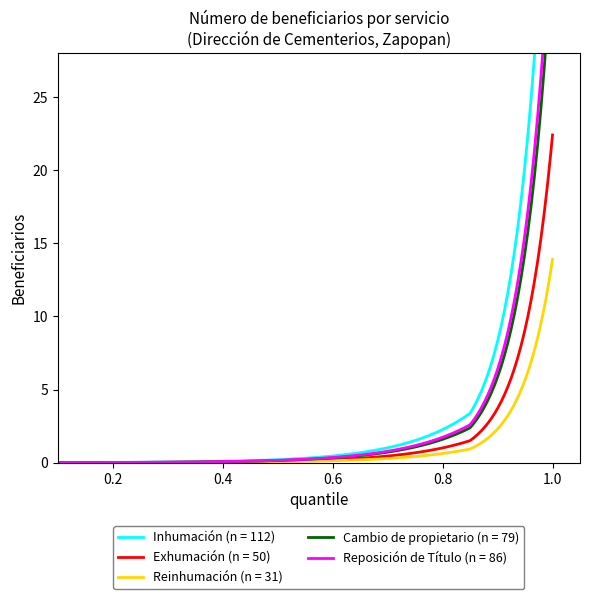

What is the label of the 2nd point from the right?

Cambio de propietario (n = 79)